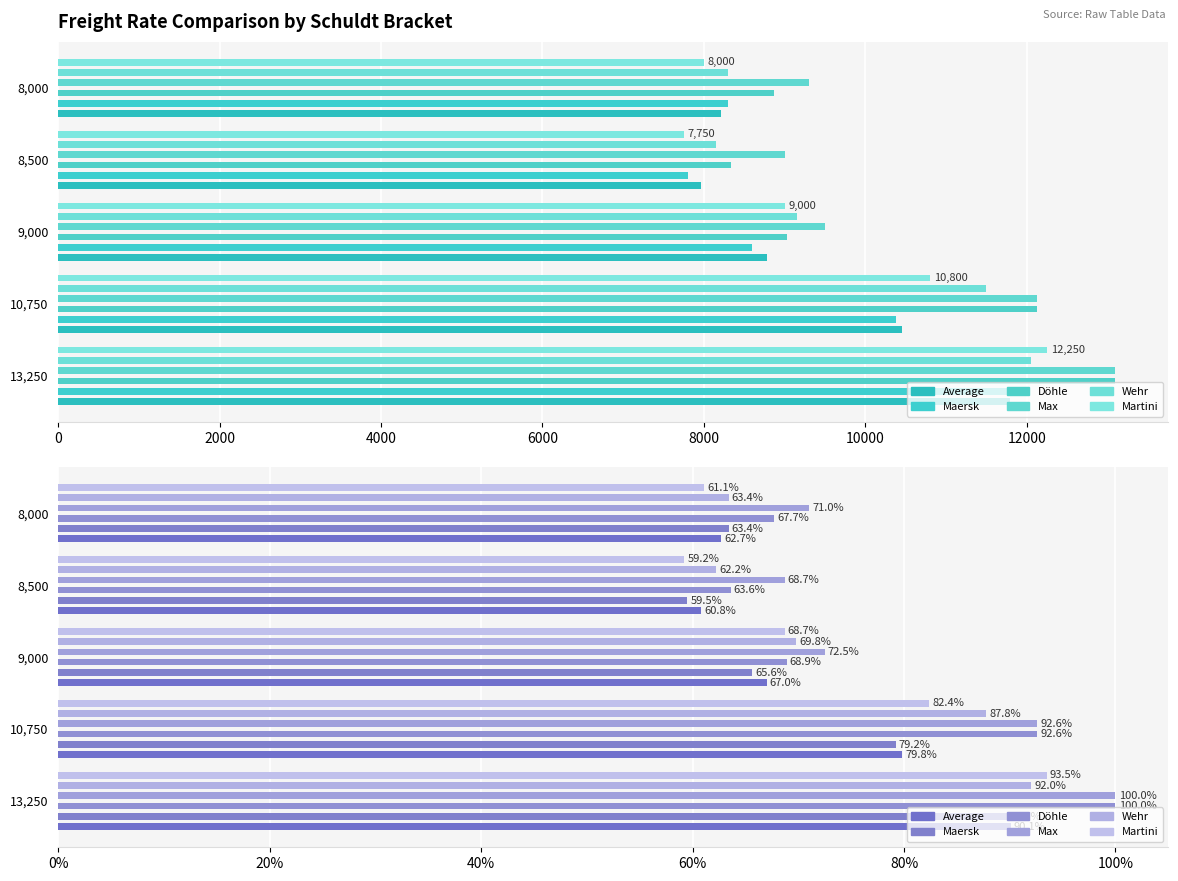

How many data points in Average are less than 67?

2